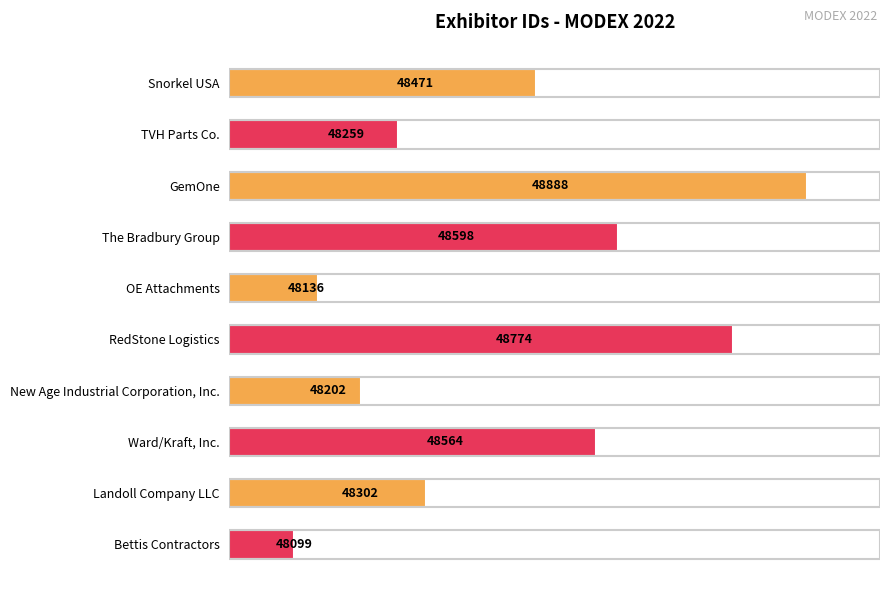

Rank the categories by value from lowest to highest.

Bettis Contractors, OE Attachments, New Age Industrial Corporation, Inc., TVH Parts Co., Landoll Company LLC, Snorkel USA, Ward/Kraft, Inc., The Bradbury Group, RedStone Logistics, GemOne